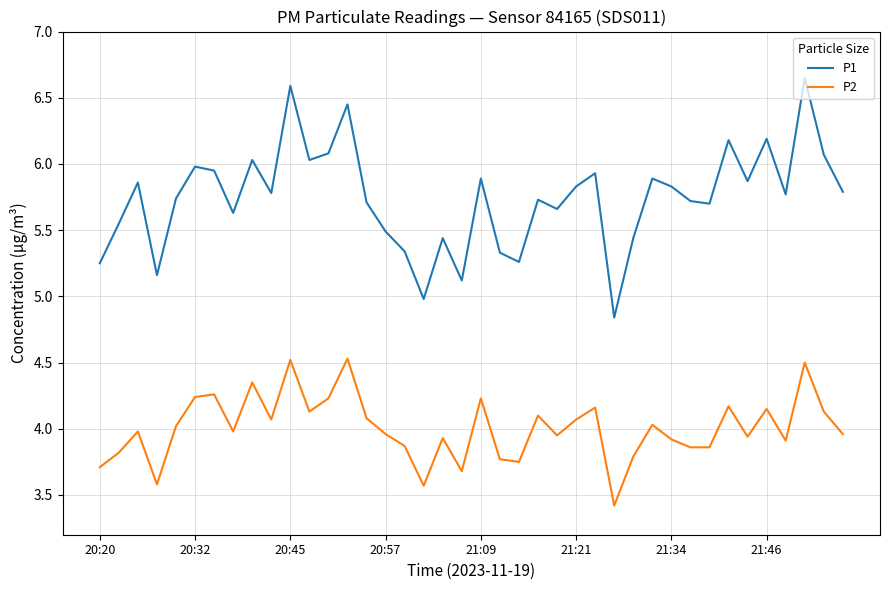

How many categories are shown in the chart?

40